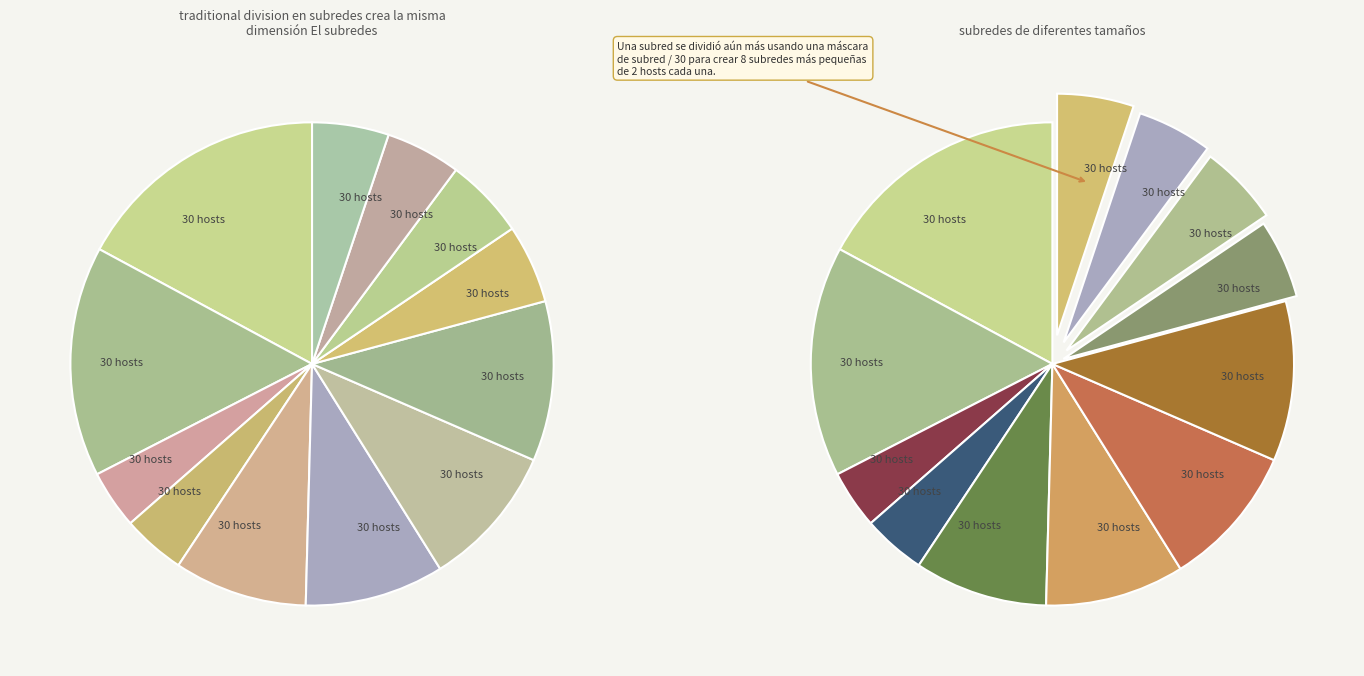

Is there any slice that represents more than half of the pie?

No